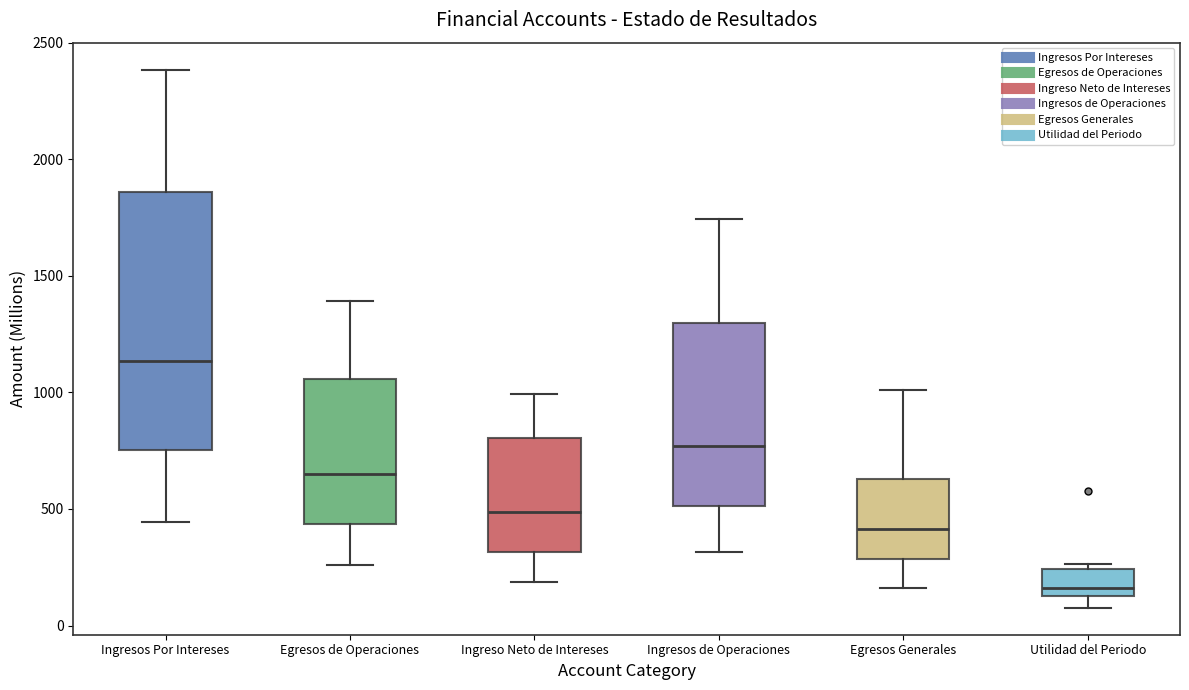

Where does the lower whisker of the box for Utilidad del Periodo end on the y-axis? The values are not printed on the chart, so give them approximately, as read against the axis.

100